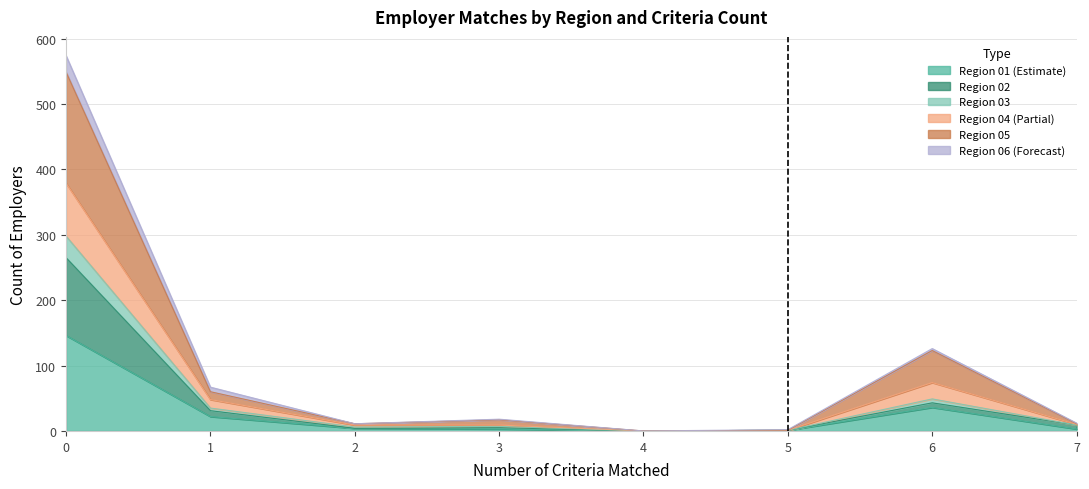

Which series has the widest spread of values?

region_05